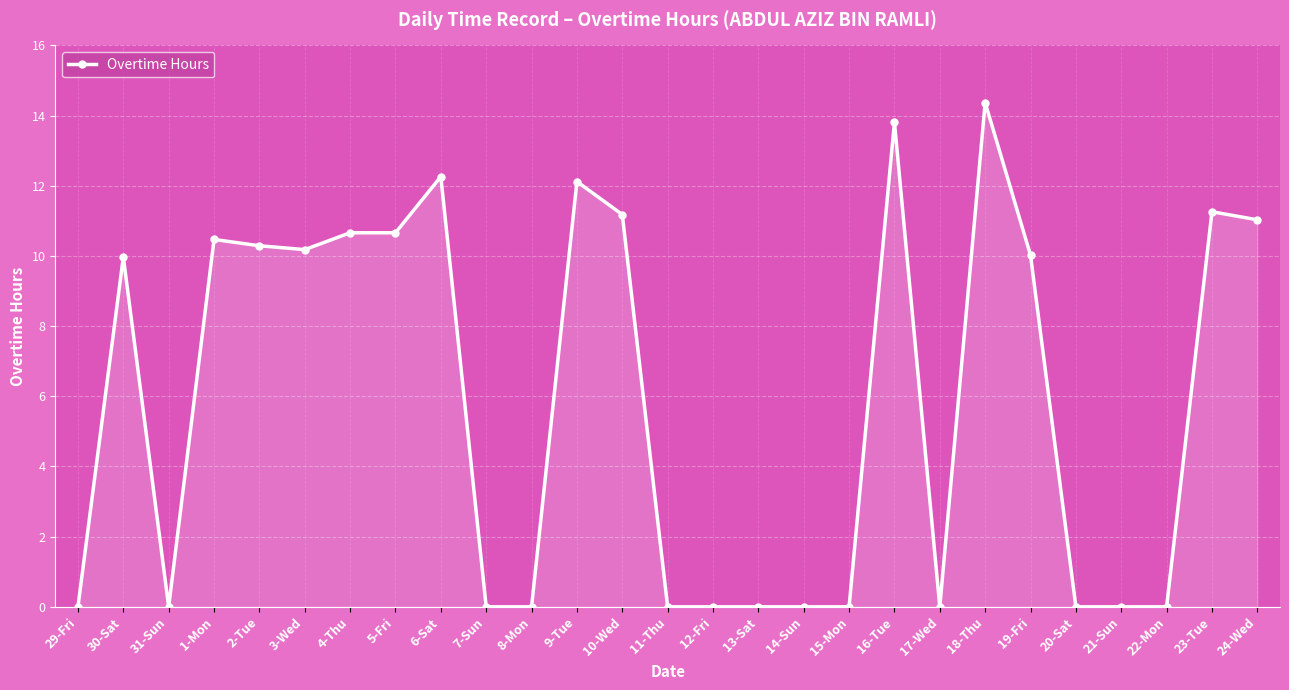

True or false: there are more than 2 points higher than both neighbors.

True